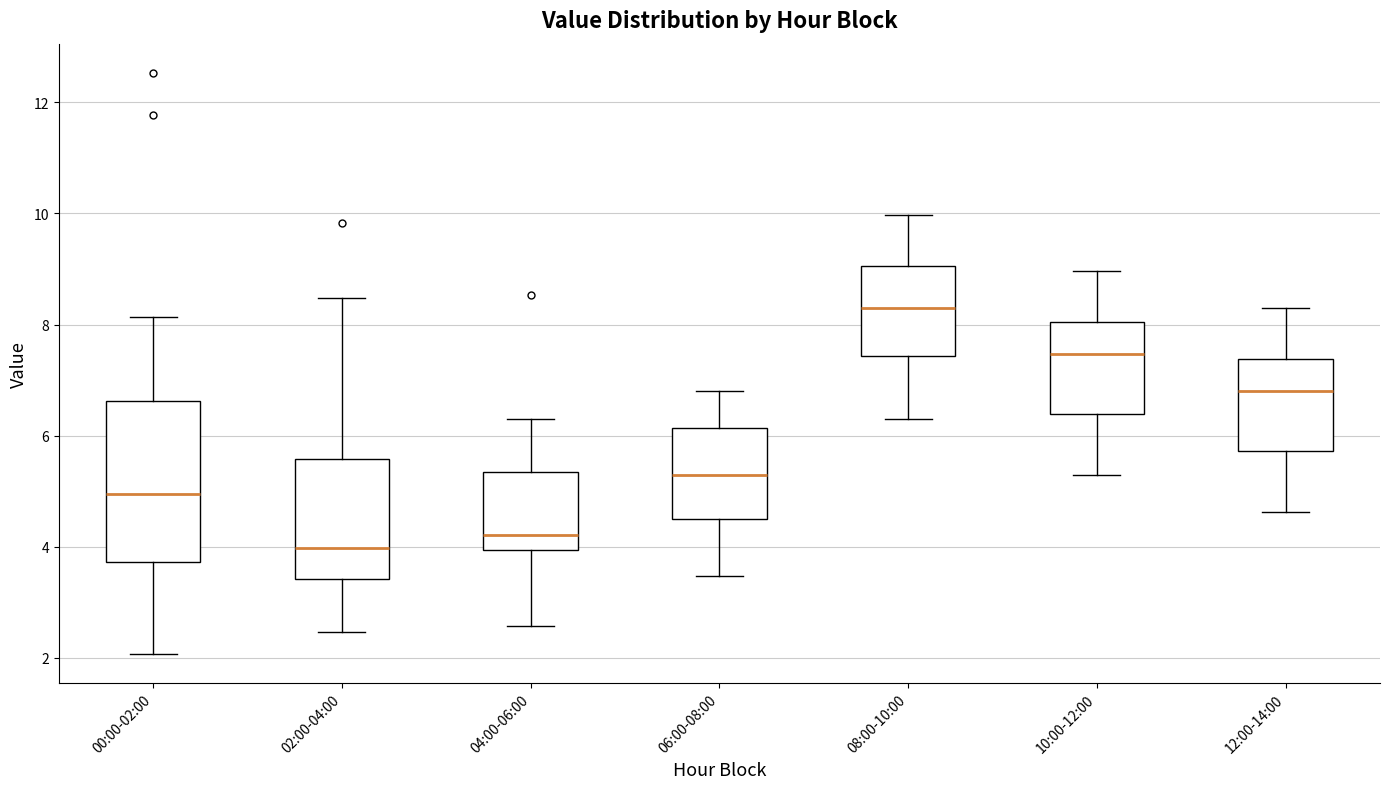

Reading left to right, transcribe this box plot: for each box, give where its median line is, the range the box spans, and where its two whiskers end, as read against the y-axis. The values are not printed on the chart, so give them approximately, as read against the axis.

00:00-02:00: median 5.0, box 3.8 to 6.6, whiskers 2.0 to 8.2
02:00-04:00: median 4.0, box 3.4 to 5.6, whiskers 2.4 to 8.4
04:00-06:00: median 4.2, box 4.0 to 5.4, whiskers 2.6 to 6.4
06:00-08:00: median 5.4, box 4.6 to 6.2, whiskers 3.4 to 6.8
08:00-10:00: median 8.4, box 7.4 to 9.0, whiskers 6.4 to 10.0
10:00-12:00: median 7.4, box 6.4 to 8.0, whiskers 5.4 to 9.0
12:00-14:00: median 6.8, box 5.8 to 7.4, whiskers 4.6 to 8.4